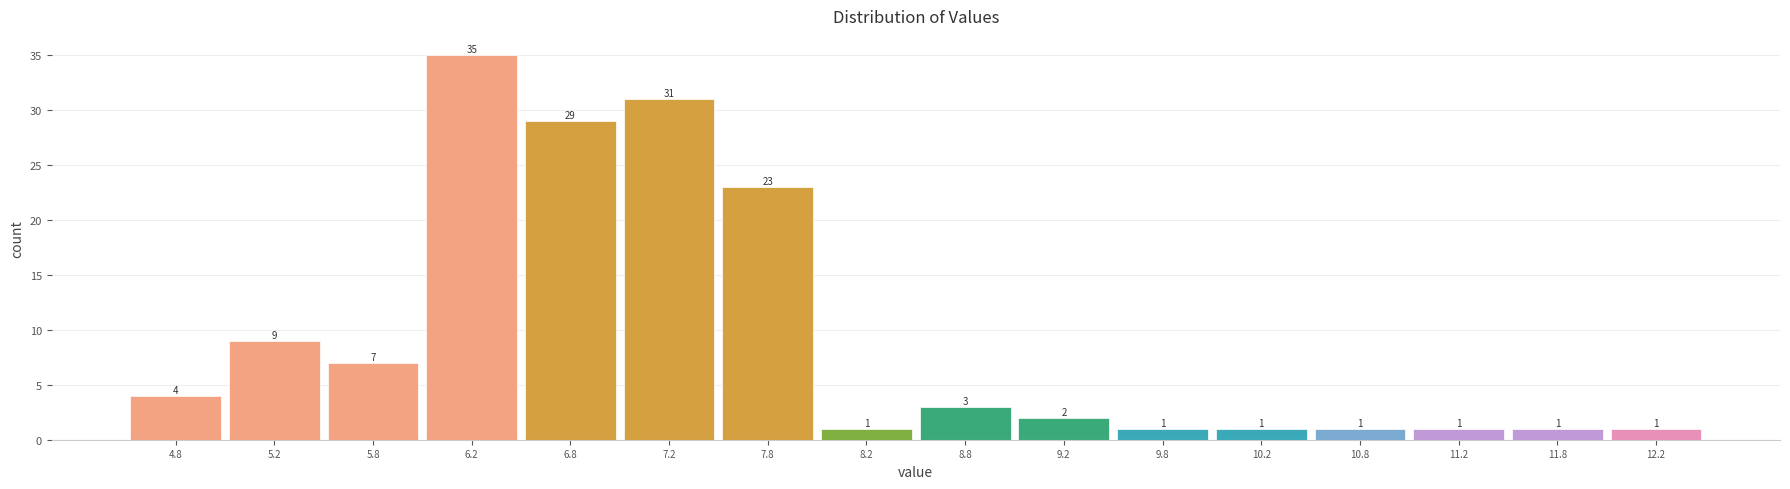

Reading left to right, transcribe this chart: for each bar, give the range it covers on the x-axis and its height.

4.5 to 5.0: 4
5.0 to 5.5: 9
5.5 to 6.0: 7
6.0 to 6.5: 35
6.5 to 7.0: 29
7.0 to 7.5: 31
7.5 to 8.0: 23
8.0 to 8.5: 1
8.5 to 9.0: 3
9.0 to 9.5: 2
9.5 to 10.0: 1
10.0 to 10.5: 1
10.5 to 11.0: 1
11.0 to 11.5: 1
11.5 to 12.0: 1
12.0 to 12.5: 1